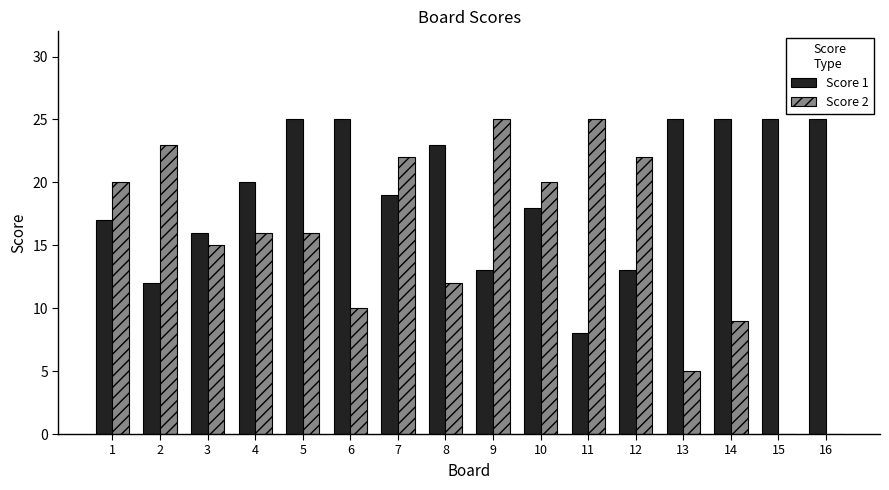

Is it true that Score 2 equals 20 at 10?

True